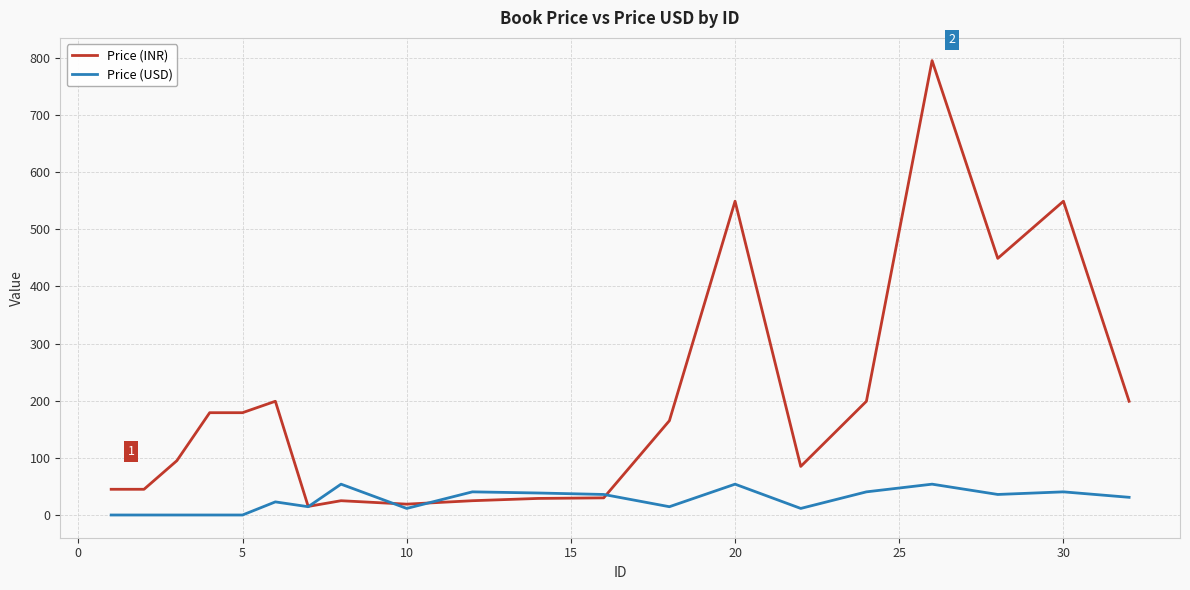

What is the maximum value for Price (USD)?

54.0